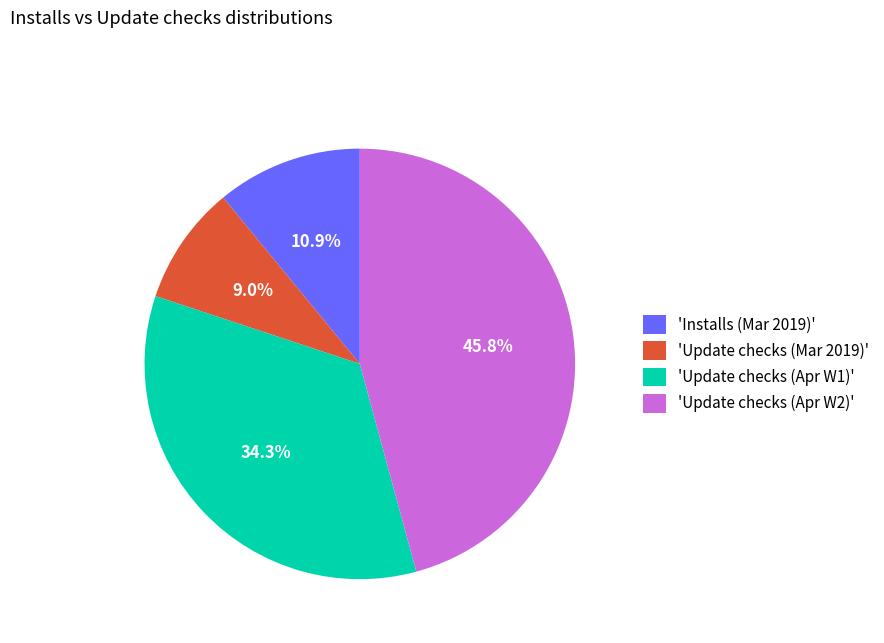

What is the smallest slice in the pie chart?

'Update checks (Mar 2019)'